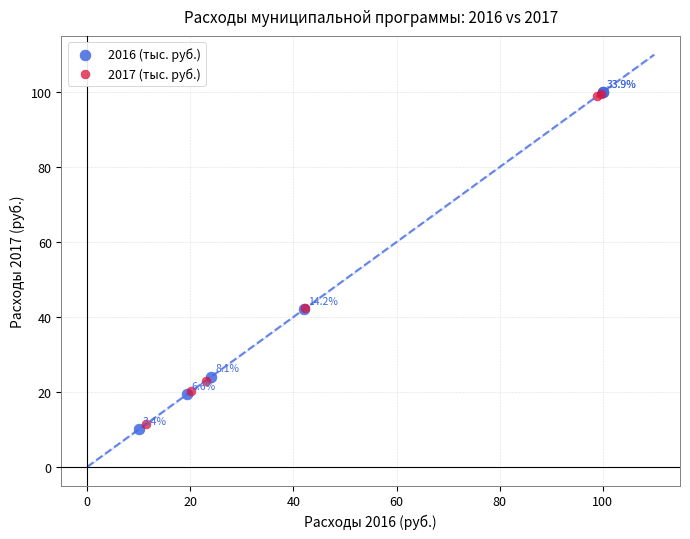

What are all the series names shown in the legend?

2016 (тыс. руб.), 2017 (тыс. руб.)